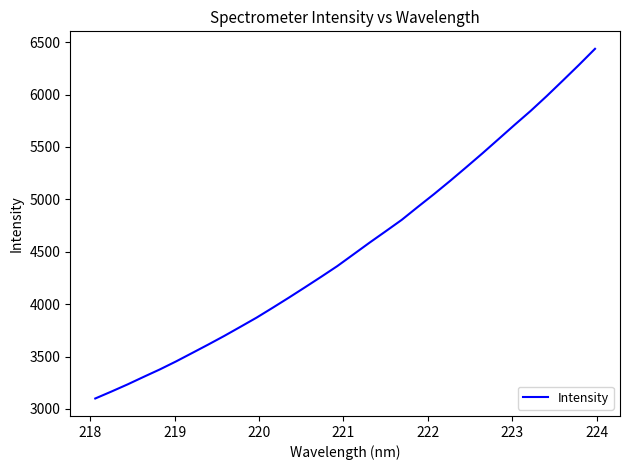

What is the difference between the maximum and minimum values?

3336.4